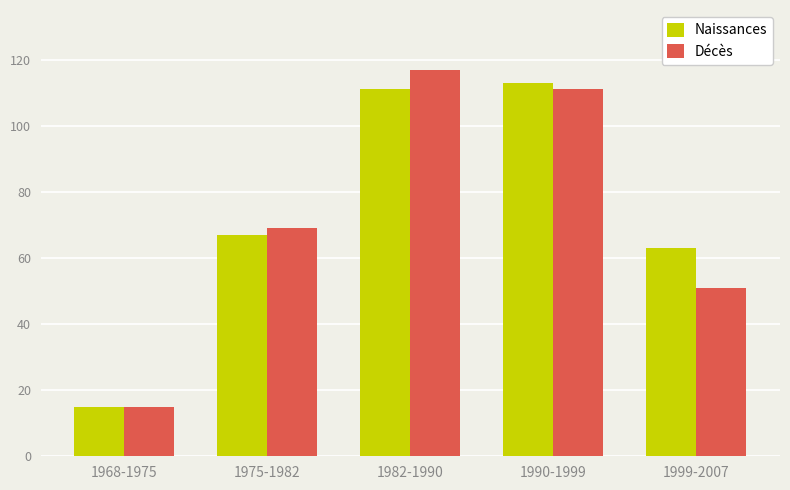

Which series has the largest total across all categories?

Naissances